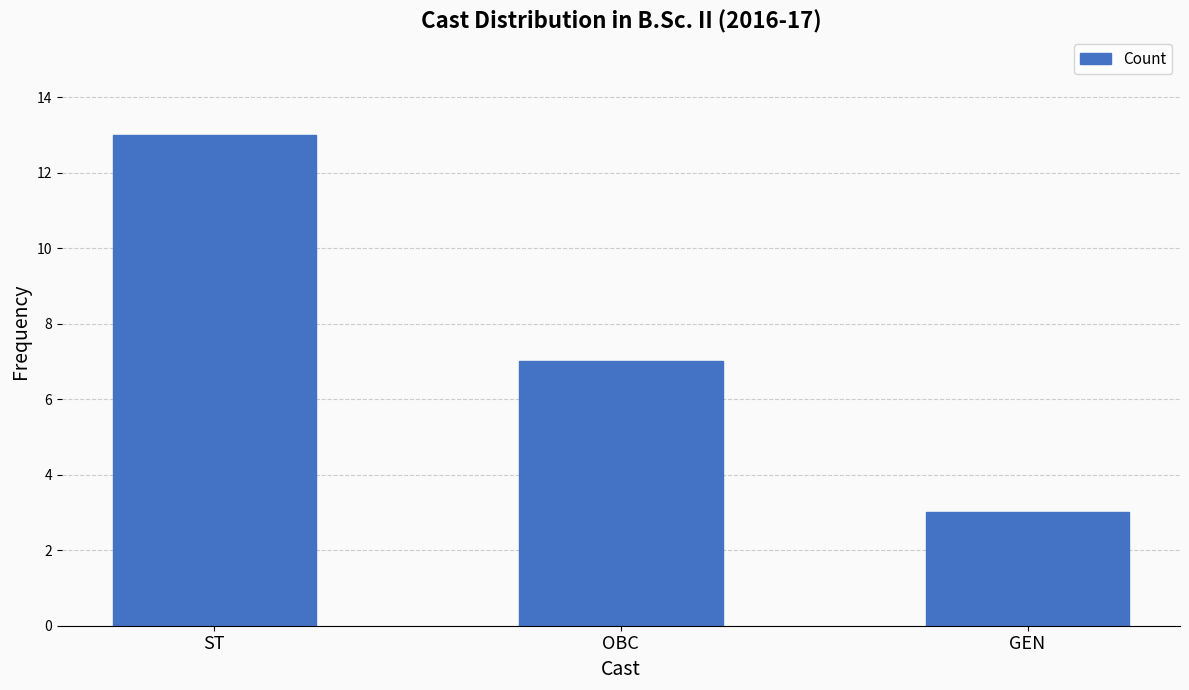

Where is the data nearest to the value 8?

OBC